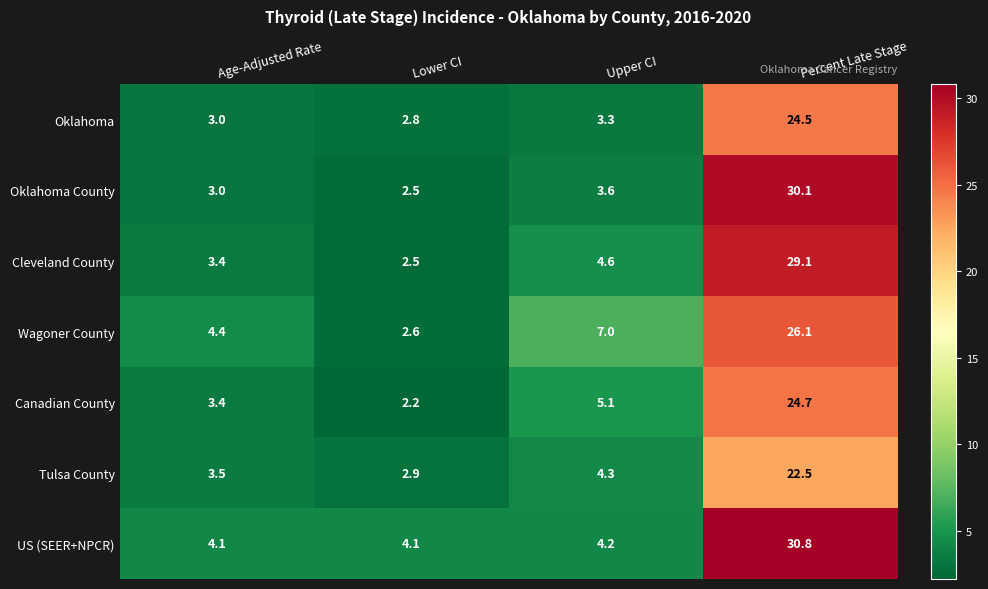

Reading left to right, what are all the values shown in this chart?

Oklahoma: 3.0	2.8	3.3	24.5
Oklahoma County: 3.0	2.5	3.6	30.1
Cleveland County: 3.4	2.5	4.6	29.1
Wagoner County: 4.4	2.6	7.0	26.1
Canadian County: 3.4	2.2	5.1	24.7
Tulsa County: 3.5	2.9	4.3	22.5
US (SEER+NPCR): 4.1	4.1	4.2	30.8